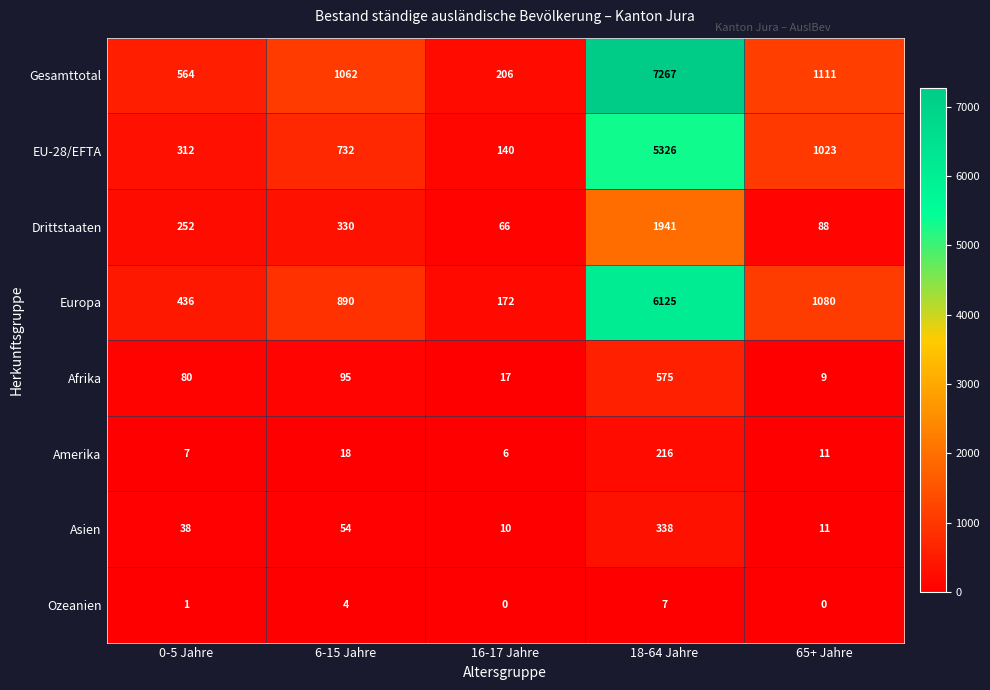

At which label does Amerika first exceed 11?

6-15 Jahre